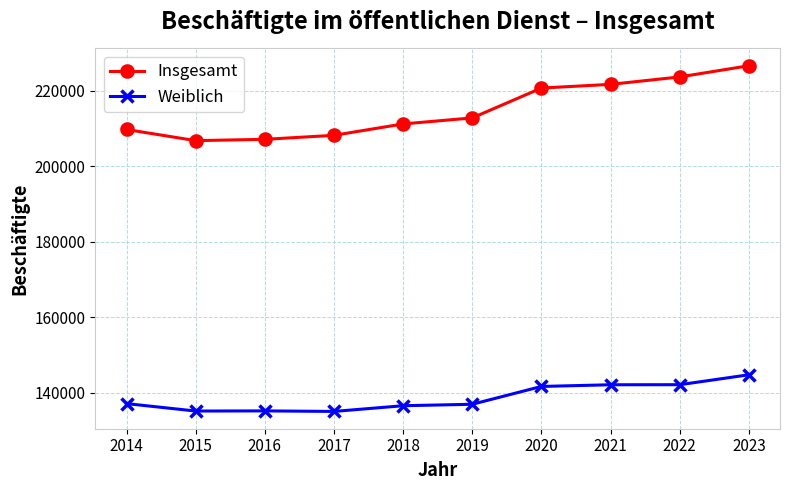

At 2015, list the series in order from largest to smallest.

Insgesamt, Weiblich